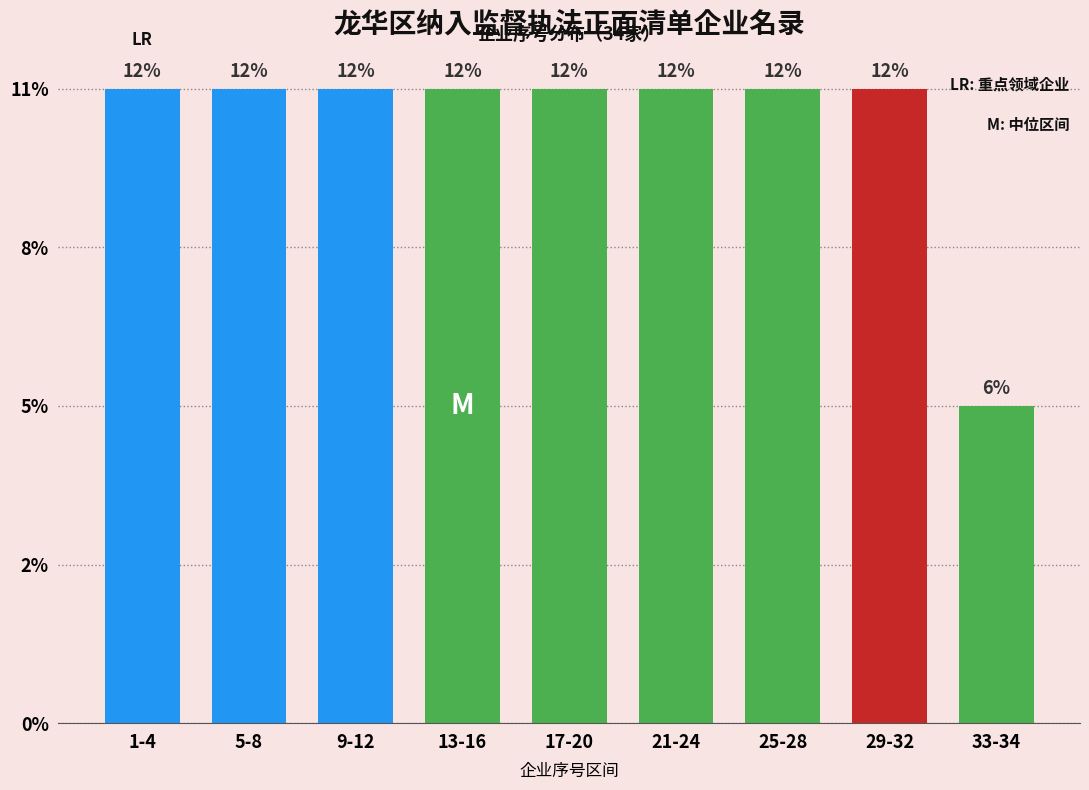

Does the chart contain any negative values?

No